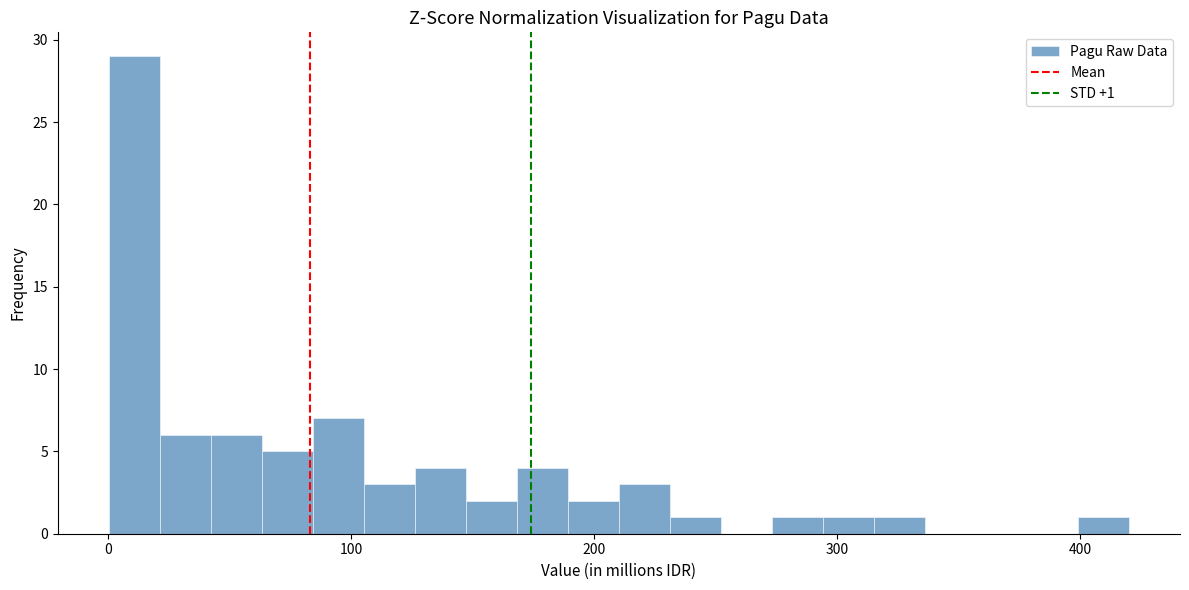

Read against the x-axis, roughly where is the centre of the tallest bar?

10